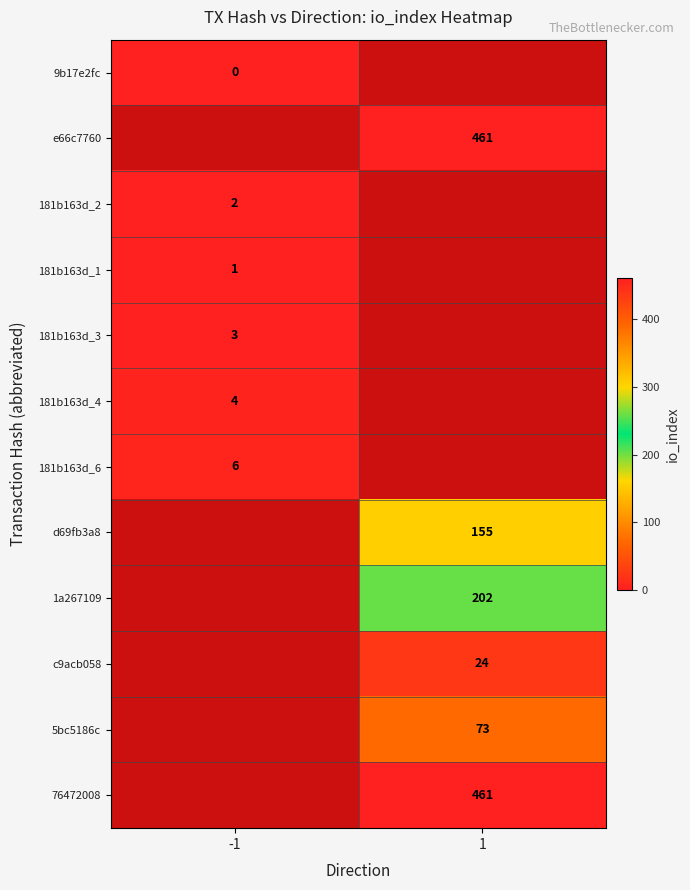

The value of 181b163d_4 at -1 is 4. True or false?

True